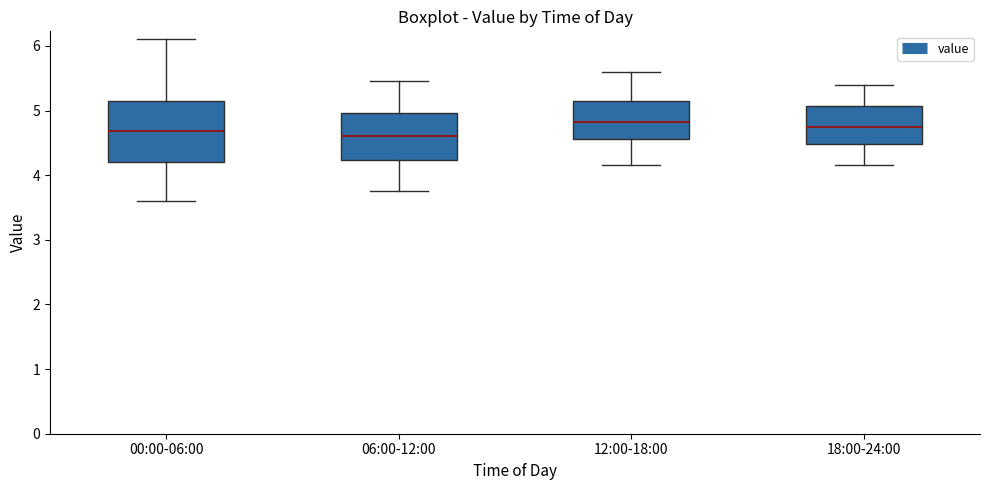

Reading left to right, transcribe this box plot: for each box, give where its median line is, the range the box spans, and where its two whiskers end, as read against the y-axis. The values are not printed on the chart, so give them approximately, as read against the axis.

00:00-06:00: median 4.7, box 4.2 to 5.1, whiskers 3.6 to 6.1
06:00-12:00: median 4.6, box 4.2 to 5.0, whiskers 3.8 to 5.5
12:00-18:00: median 4.8, box 4.6 to 5.2, whiskers 4.2 to 5.6
18:00-24:00: median 4.8, box 4.5 to 5.1, whiskers 4.2 to 5.4